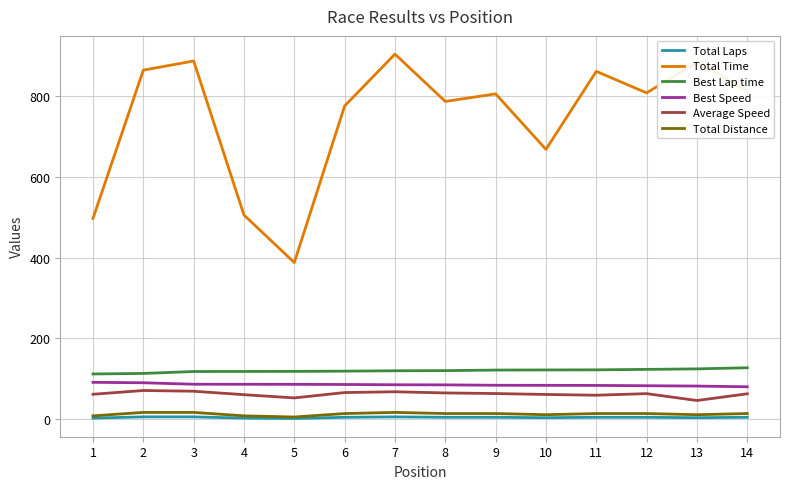

The Total Time series shows 786.3 at 8. True or false?

True